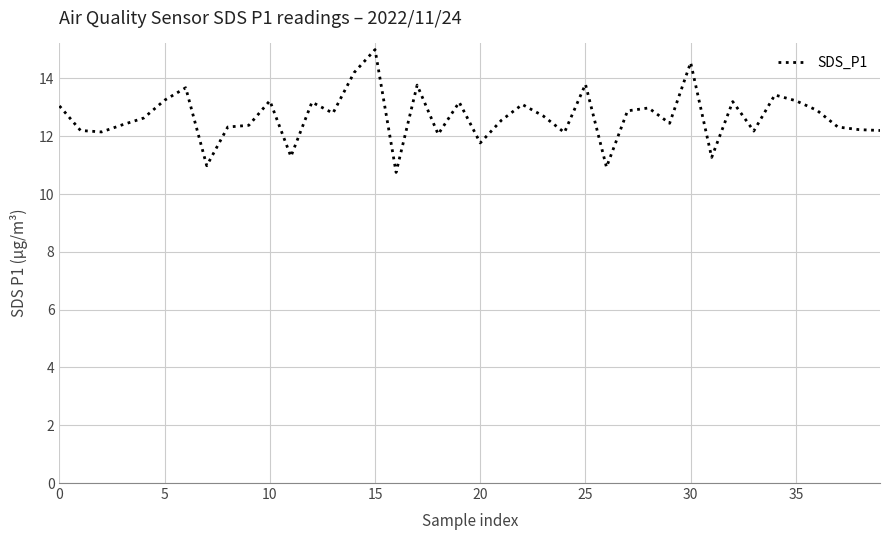

What is the smallest value displayed?

10.8